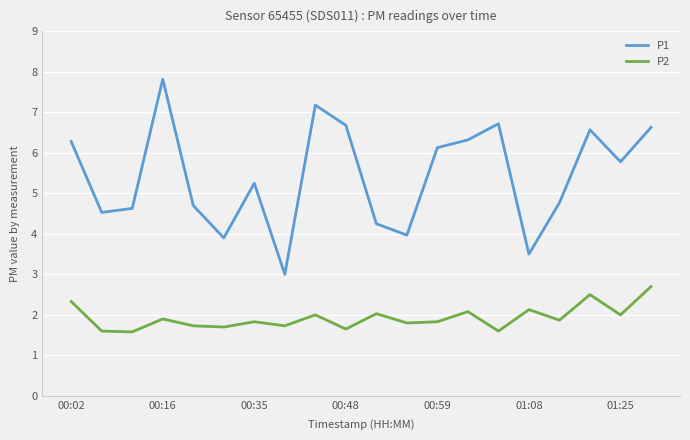

Rank the series by their average value, from lowest to highest.

P2, P1